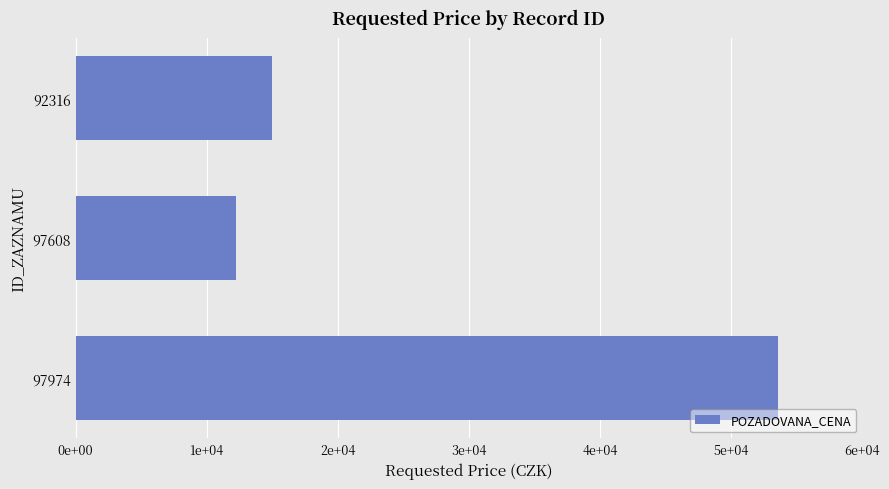

Does the chart contain any negative values?

No